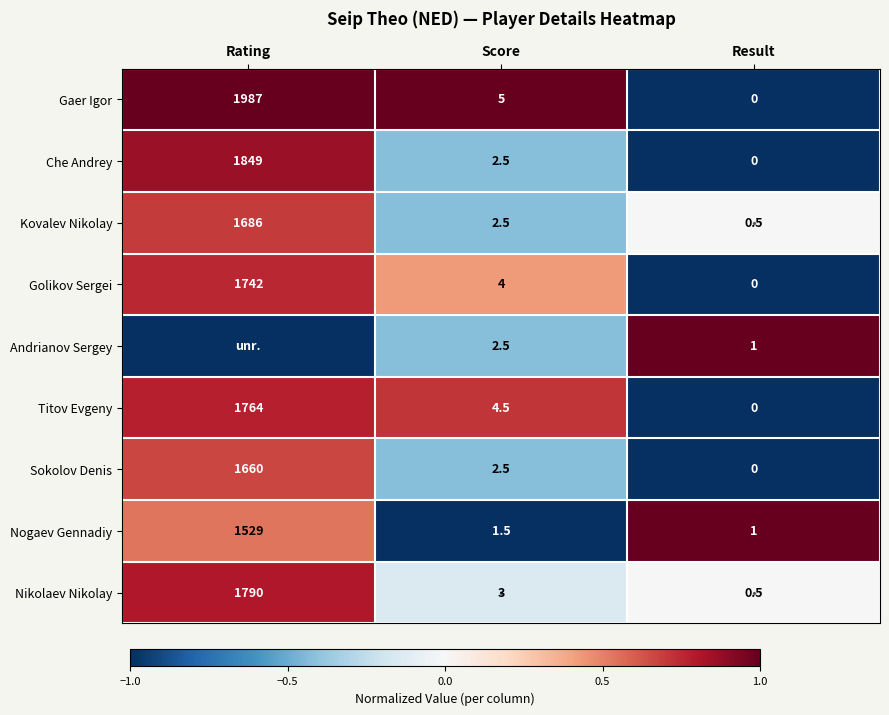

At which label is Gaer Igor closest to 993?

Score